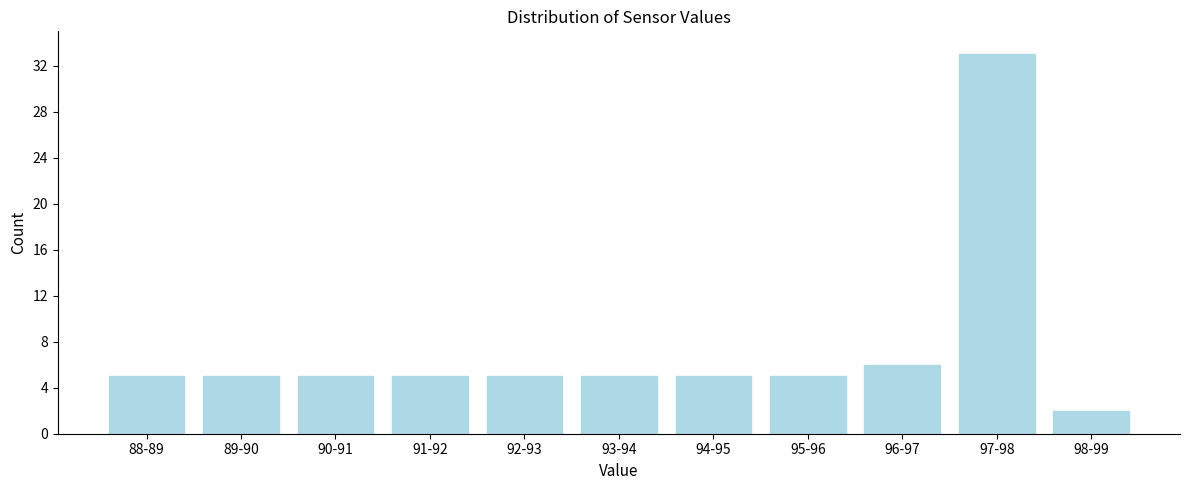

Reading left to right, transcribe all the data shown in this chart.

88-89=5	89-90=5	90-91=5	91-92=5	92-93=5	93-94=5	94-95=5	95-96=5	96-97=6	97-98=33	98-99=2